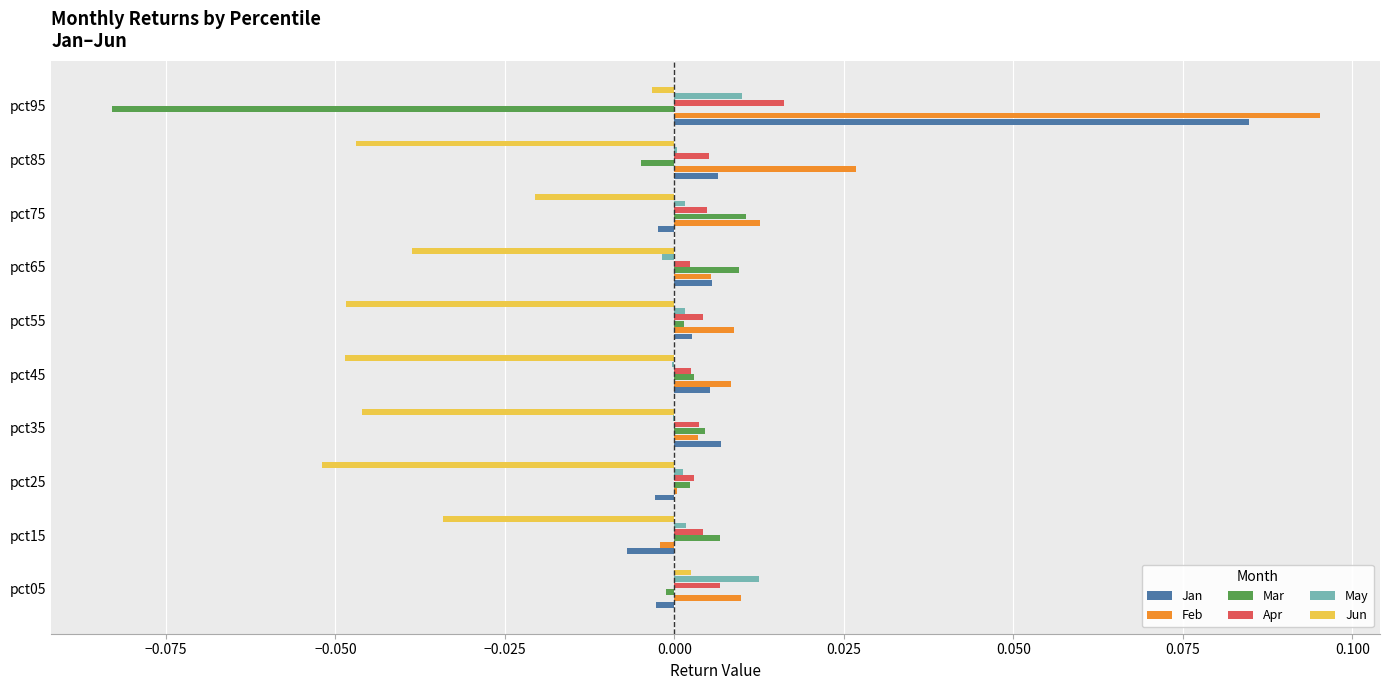

Which series changed the most between pct55 and pct75?

Jun